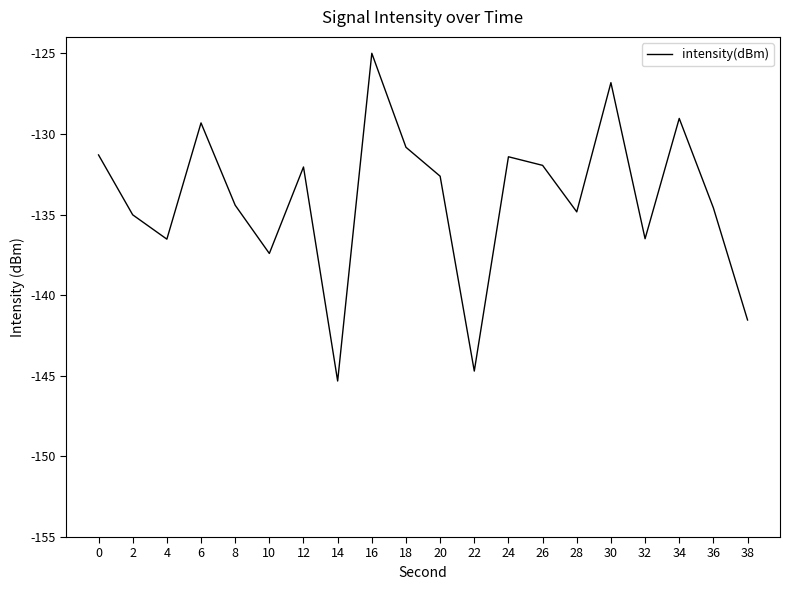

Which has a higher value, 32 or 18?

18